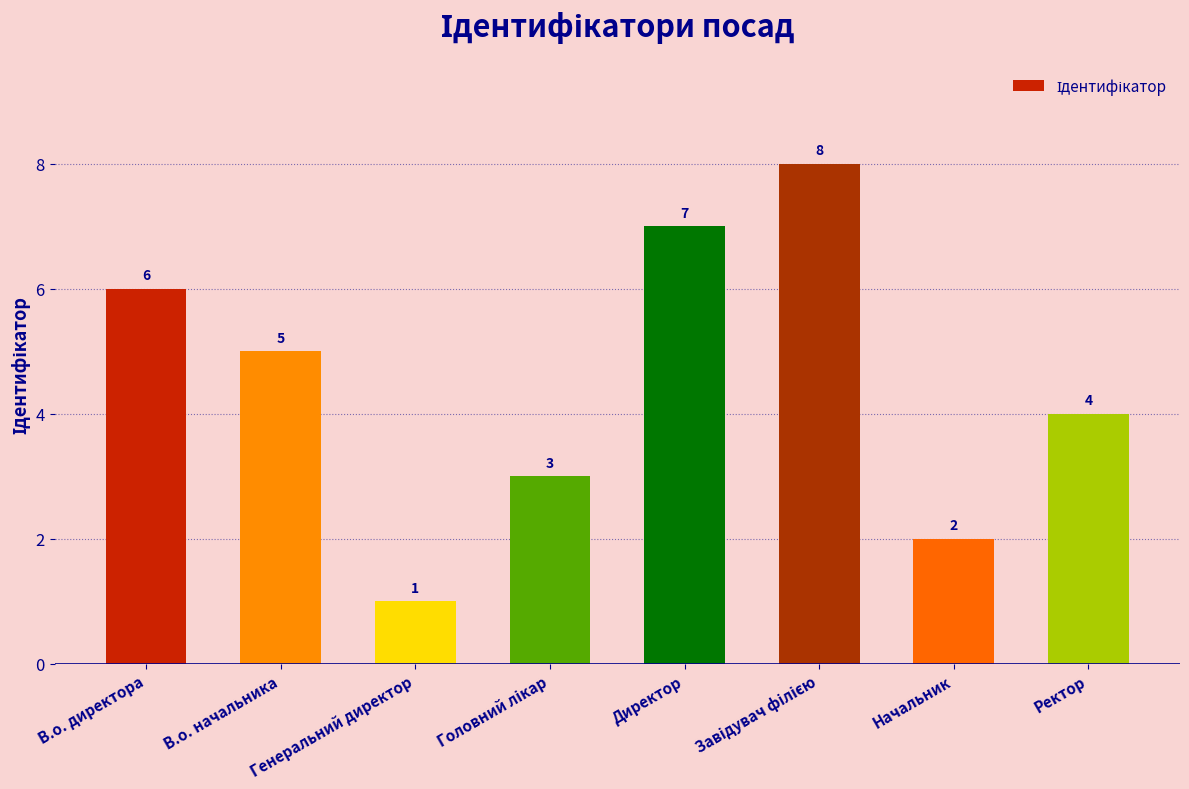

What is the difference between the second highest and minimum values?

6